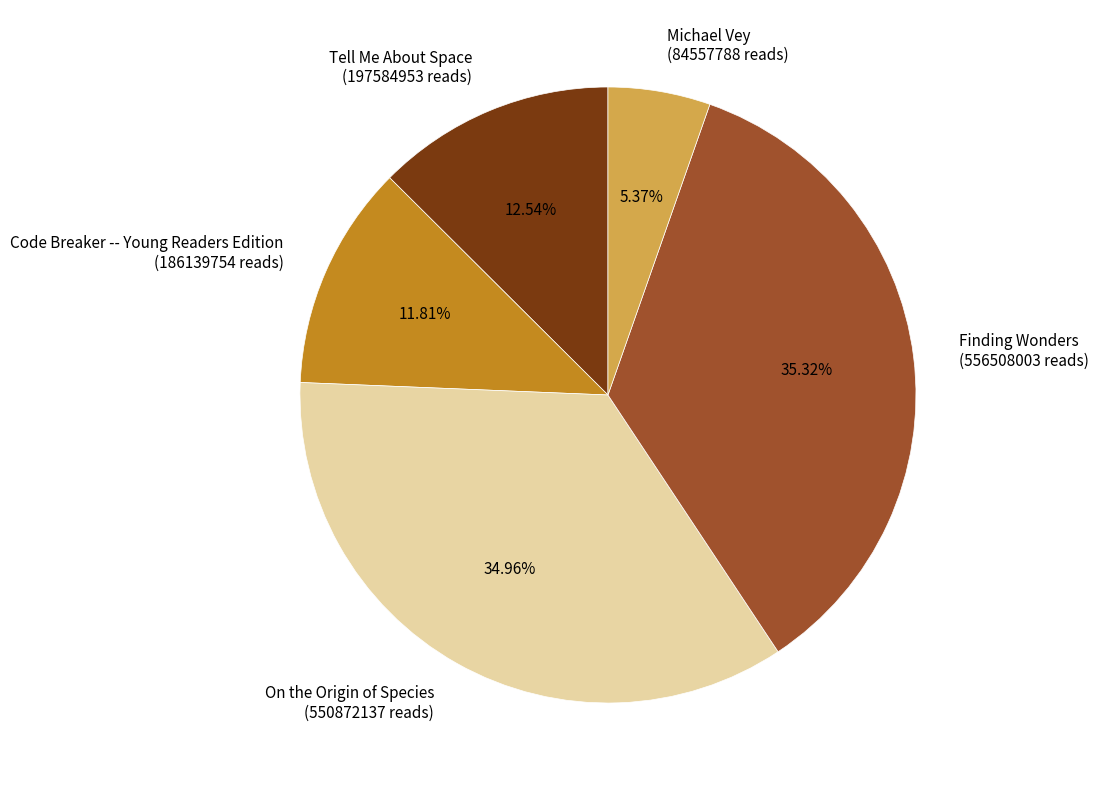

What percentage is the On the Origin of Species slice, to the nearest percent?

35%